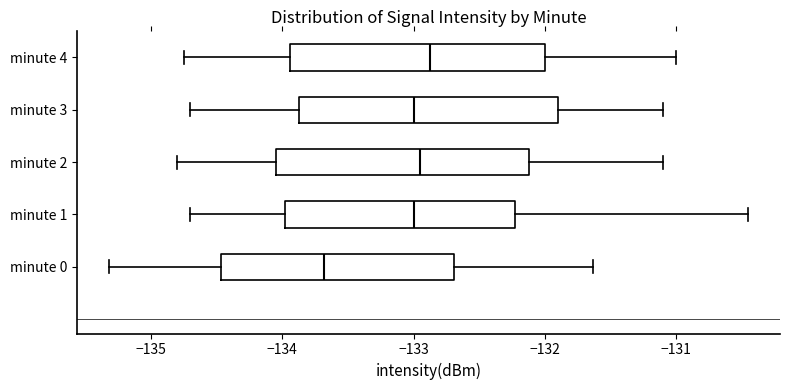

Reading bottom to top, transcribe this box plot: for each box, give where its median line is, the range the box spans, and where its two whiskers end, as read against the x-axis. The values are not printed on the chart, so give them approximately, as read against the axis.

minute 0: median -133.7, box -134.5 to -132.7, whiskers -135.3 to -131.6
minute 1: median -133.0, box -134.0 to -132.2, whiskers -134.7 to -130.5
minute 2: median -132.9, box -134.0 to -132.1, whiskers -134.8 to -131.1
minute 3: median -133.0, box -133.9 to -131.9, whiskers -134.7 to -131.1
minute 4: median -132.9, box -133.9 to -132.0, whiskers -134.7 to -131.0